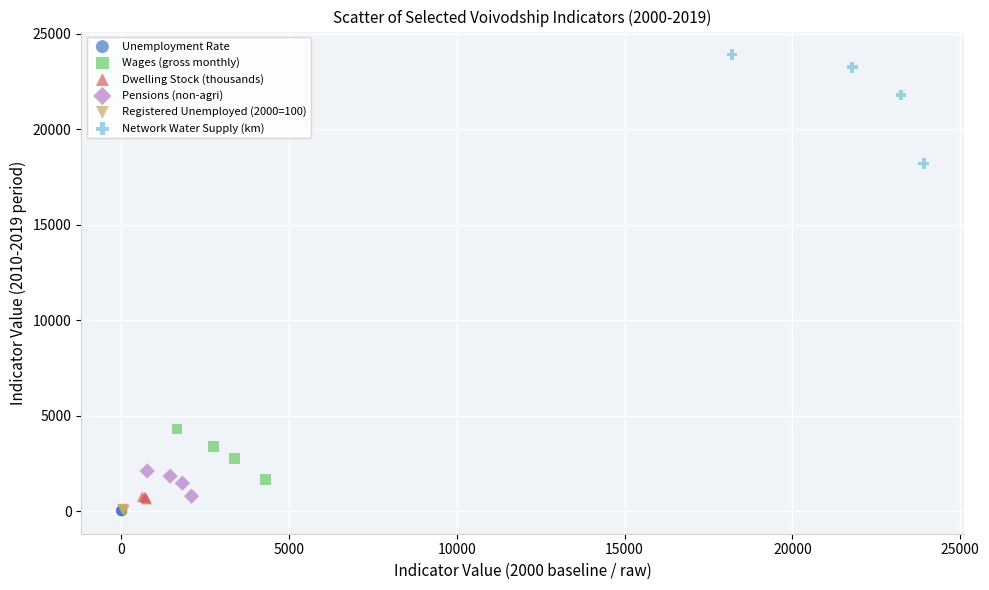

Which series has the largest Y range (max minus min)?

Network Water Supply (km)